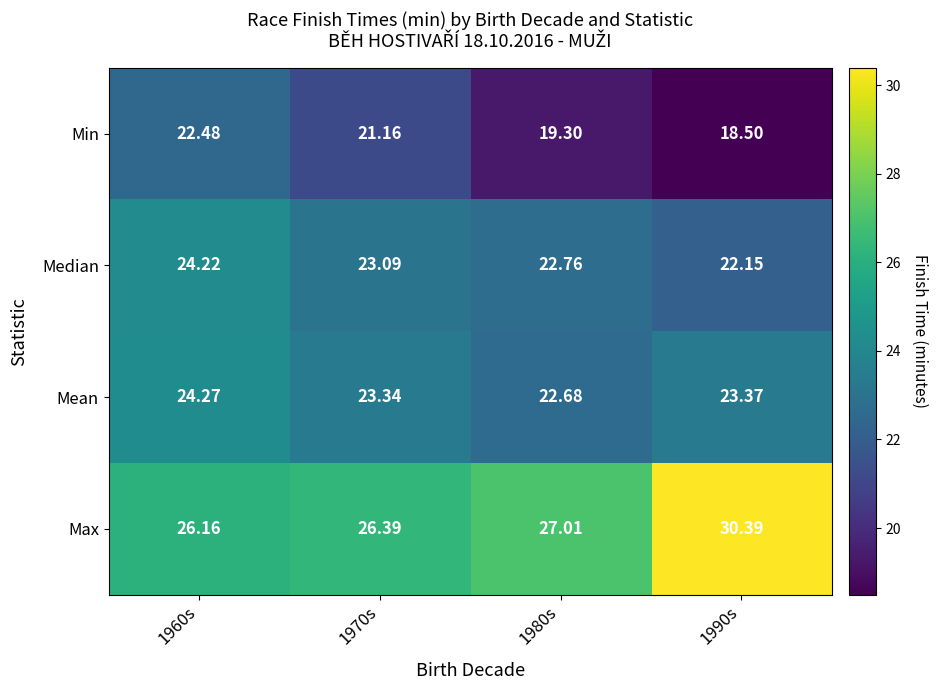

Between 1960s and 1970s, which series saw the biggest shift?

Min